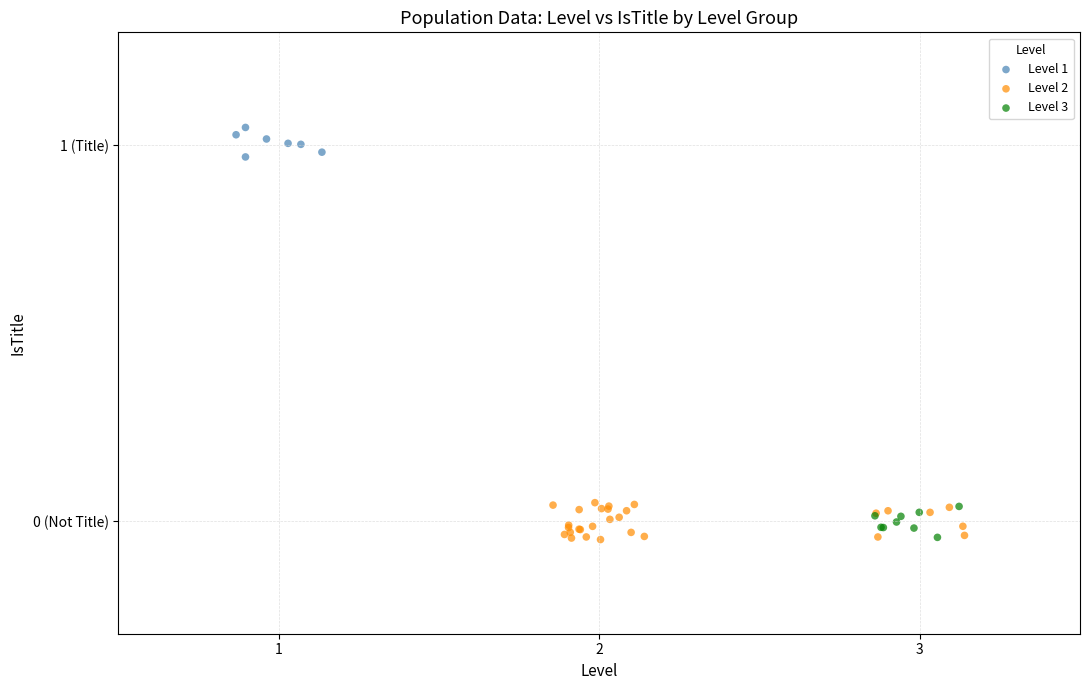

Which series reaches the maximum Y coordinate?

Level 1